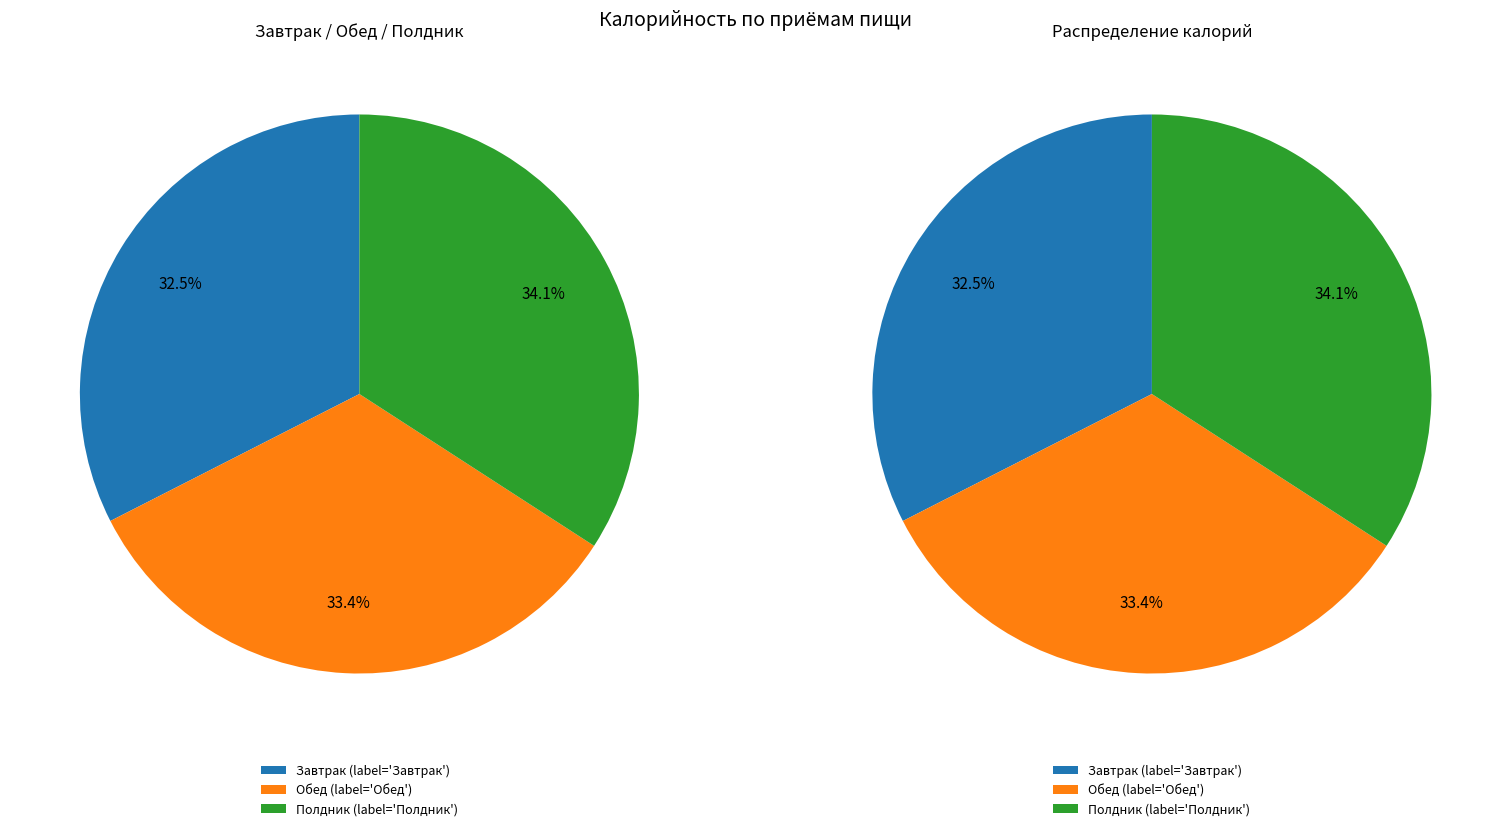

To the nearest percent, what percentage of the pie is Полдник?

34%